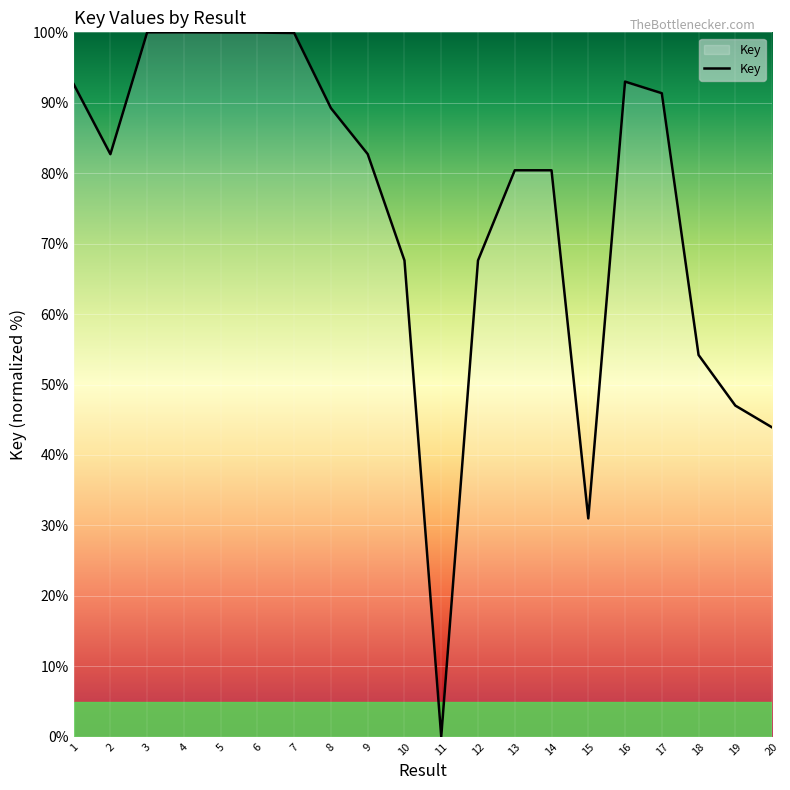

Where is the first local minimum?

2